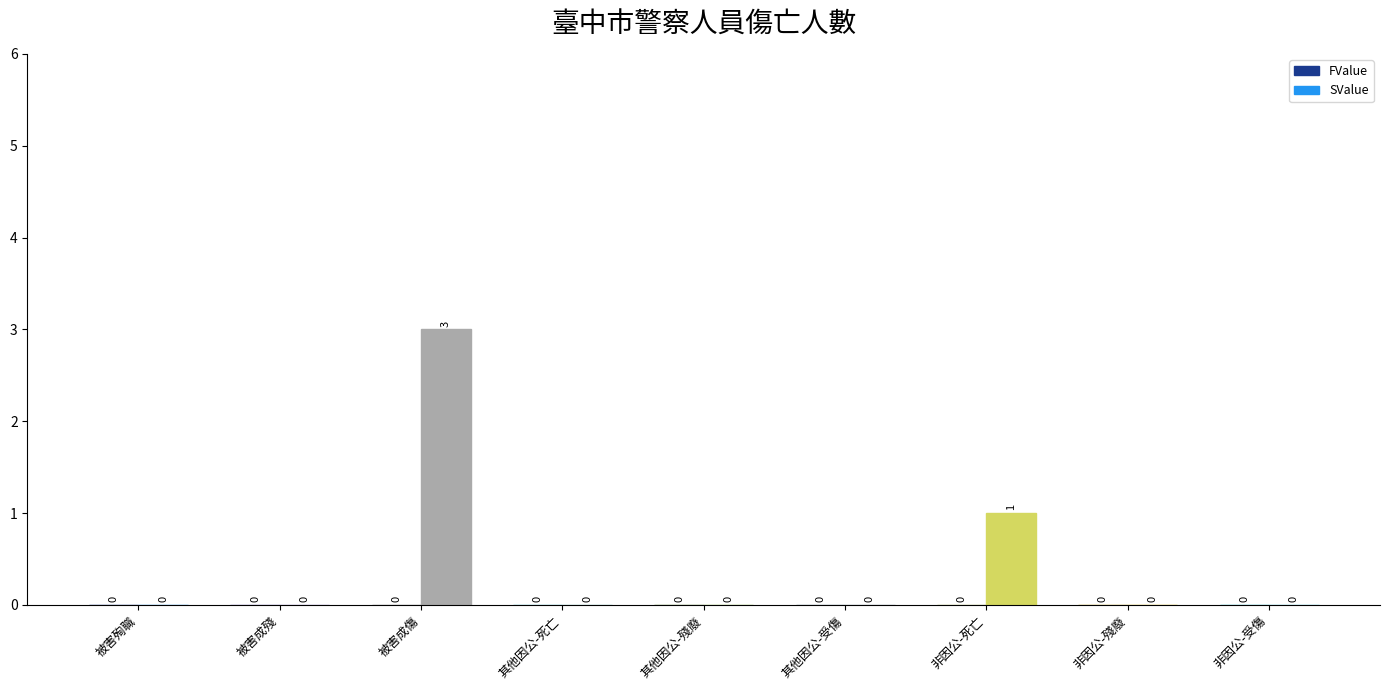

Which label corresponds to the largest value in the chart?

被害成傷